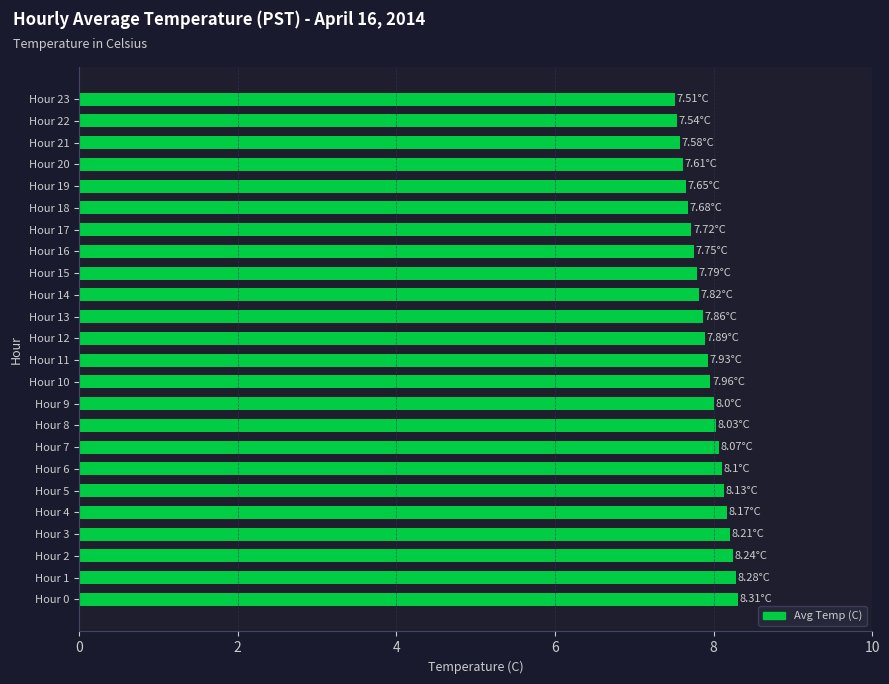

What is the sum of the values at Hour 6 and Hour 19?

15.8